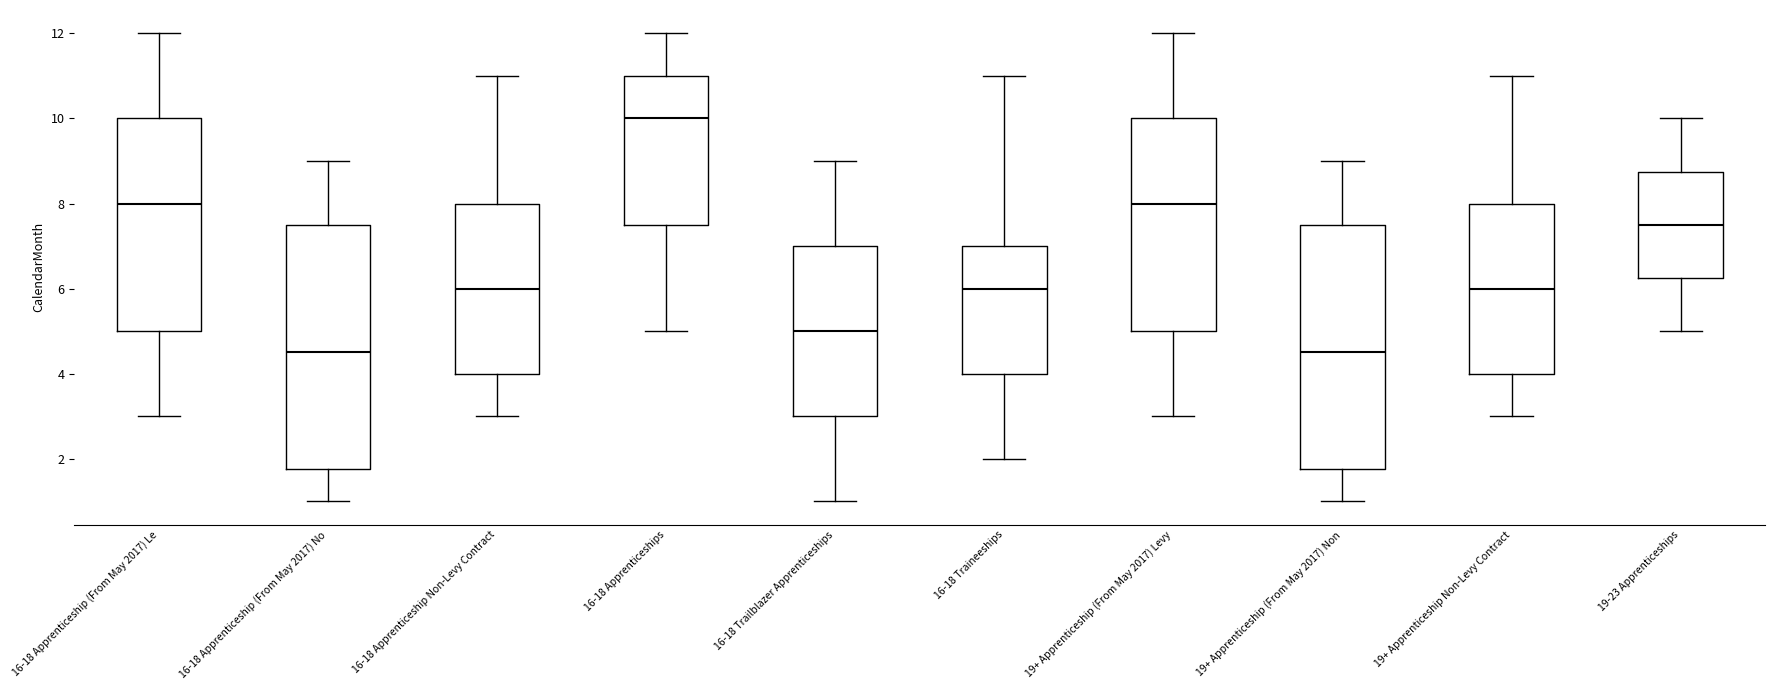

Reading left to right, read every box against the y-axis: the position of its median line, the range the box covers, and the ends of its whiskers. The values are not printed on the chart, so give them approximately, as read against the axis.

16-18 Apprenticeship (From May 2017) Le: median 8.0, box 5.0 to 10.0, whiskers 3.0 to 12.0
16-18 Apprenticeship (From May 2017) No: median 4.6, box 1.8 to 7.6, whiskers 1.0 to 9.0
16-18 Apprenticeship Non-Levy Contract: median 6.0, box 4.0 to 8.0, whiskers 3.0 to 11.0
16-18 Apprenticeships: median 10.0, box 7.6 to 11.0, whiskers 5.0 to 12.0
16-18 Trailblazer Apprenticeships: median 5.0, box 3.0 to 7.0, whiskers 1.0 to 9.0
16-18 Traineeships: median 6.0, box 4.0 to 7.0, whiskers 2.0 to 11.0
19+ Apprenticeship (From May 2017) Levy: median 8.0, box 5.0 to 10.0, whiskers 3.0 to 12.0
19+ Apprenticeship (From May 2017) Non: median 4.6, box 1.8 to 7.6, whiskers 1.0 to 9.0
19+ Apprenticeship Non-Levy Contract: median 6.0, box 4.0 to 8.0, whiskers 3.0 to 11.0
19-23 Apprenticeships: median 7.6, box 6.2 to 8.8, whiskers 5.0 to 10.0